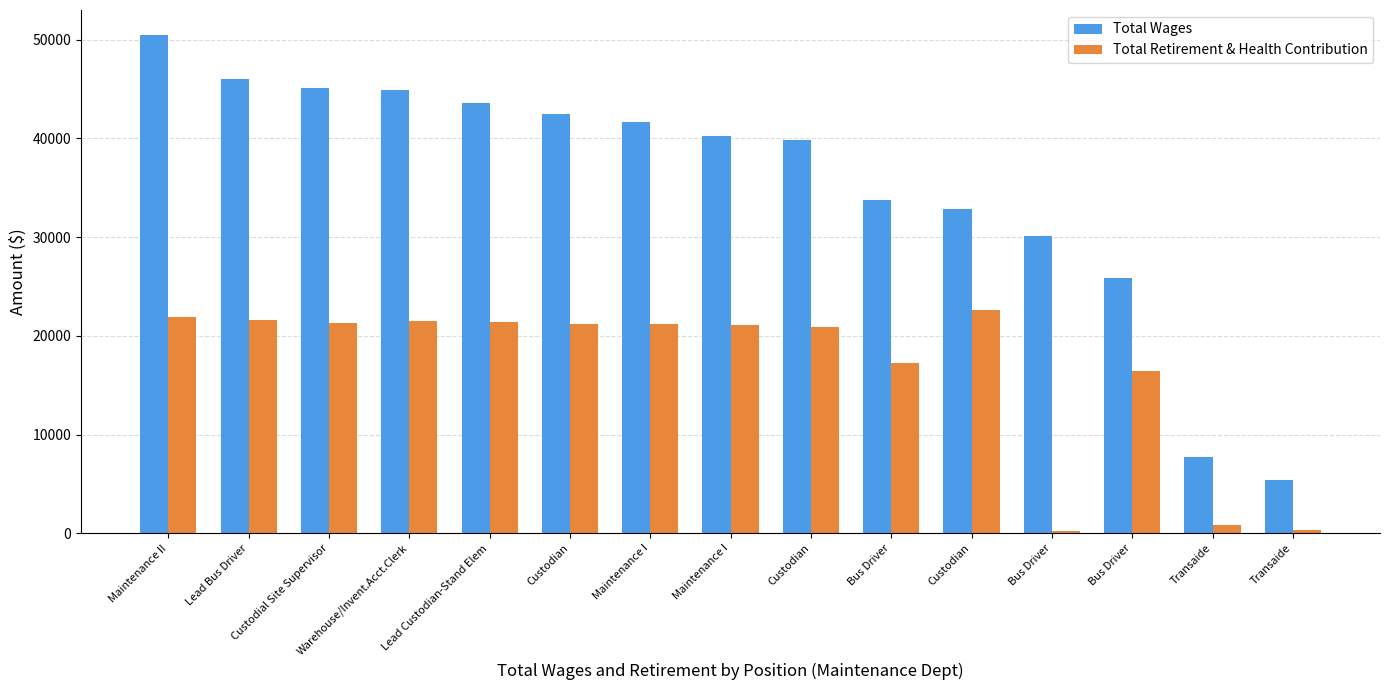

True or false: Total Wages has a value of 7724 at Transaide.

True